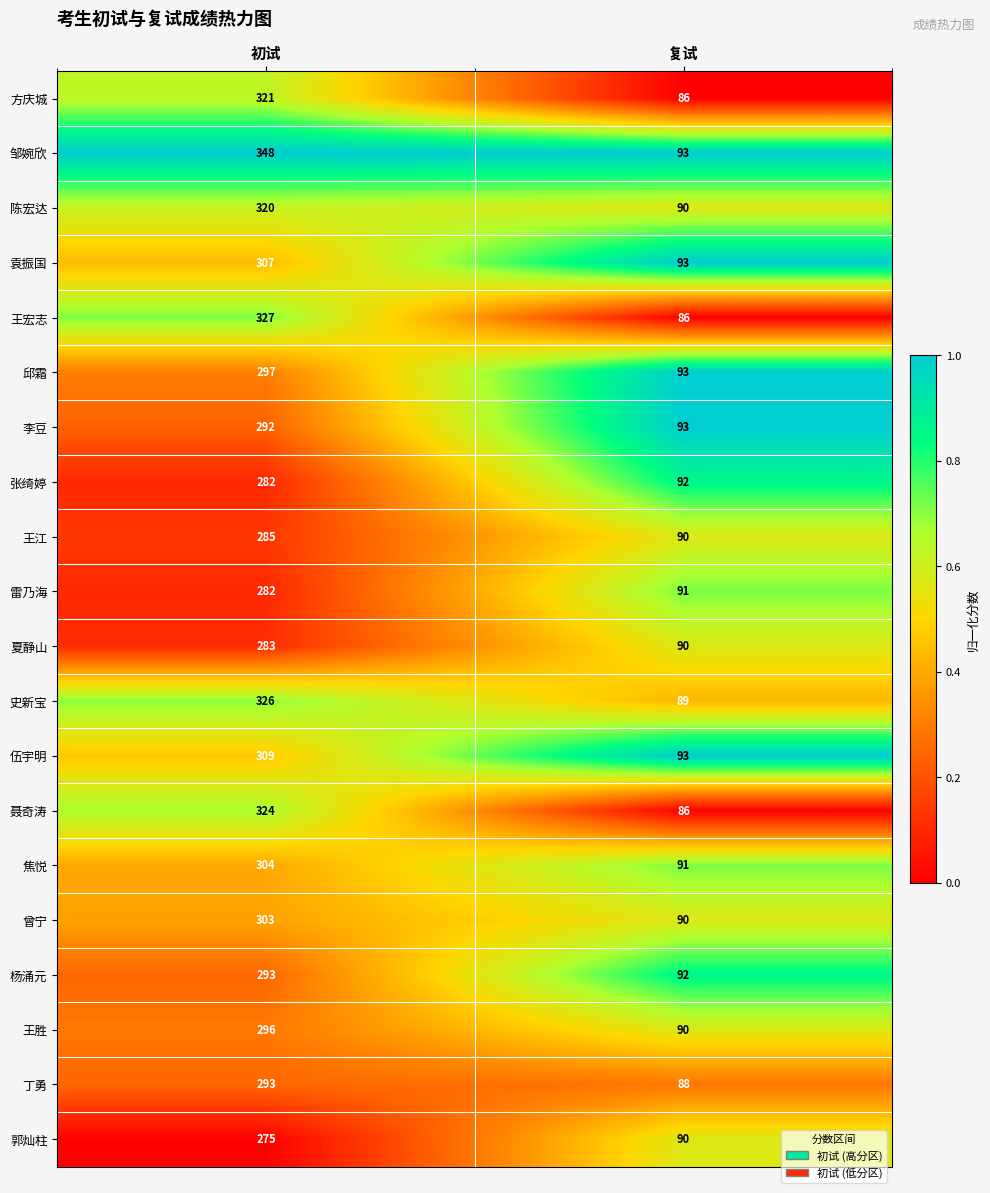

Which series changed the most between 初试 and 复试?

邹婉欣